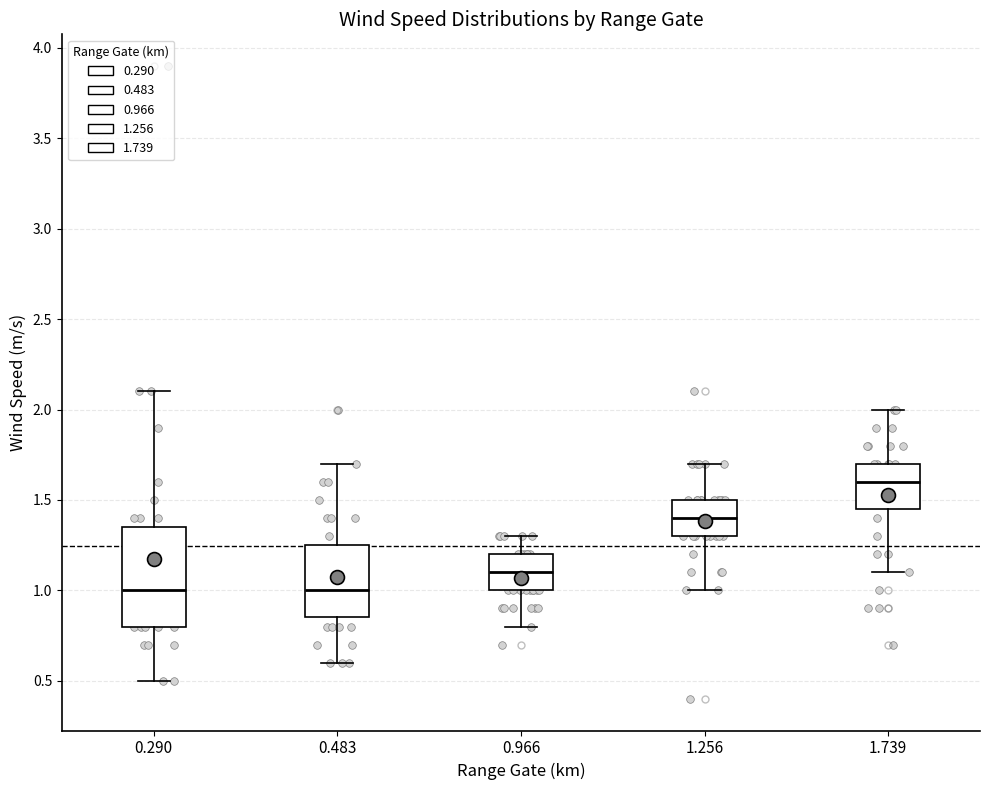

Comparing the boxes themselves (not the whiskers), which one is the tallest?

0.290